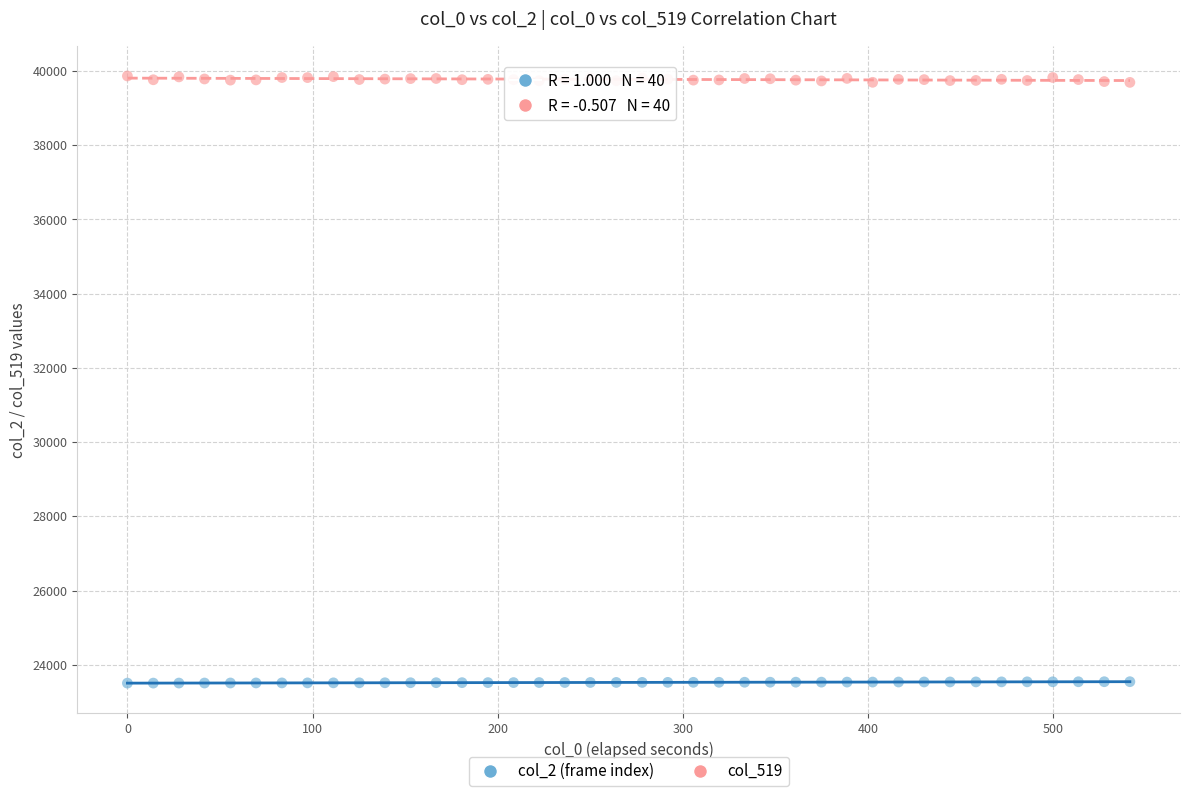

Which series contains the highest Y value?

col_519